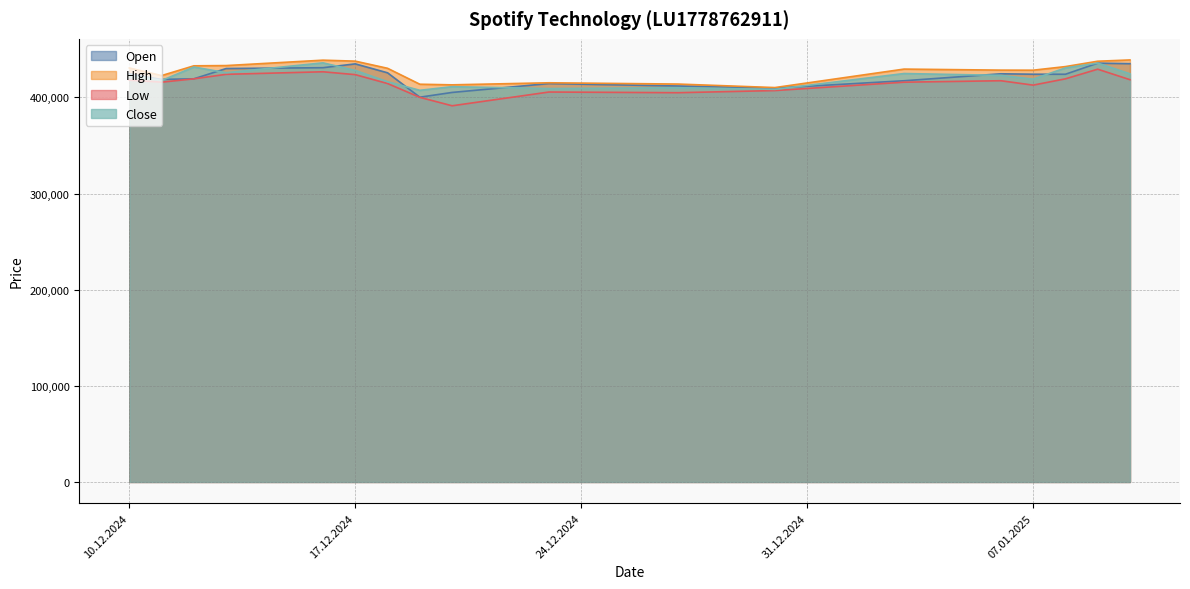

Is it true that Low equals 400102 at 19.12.2024?

True